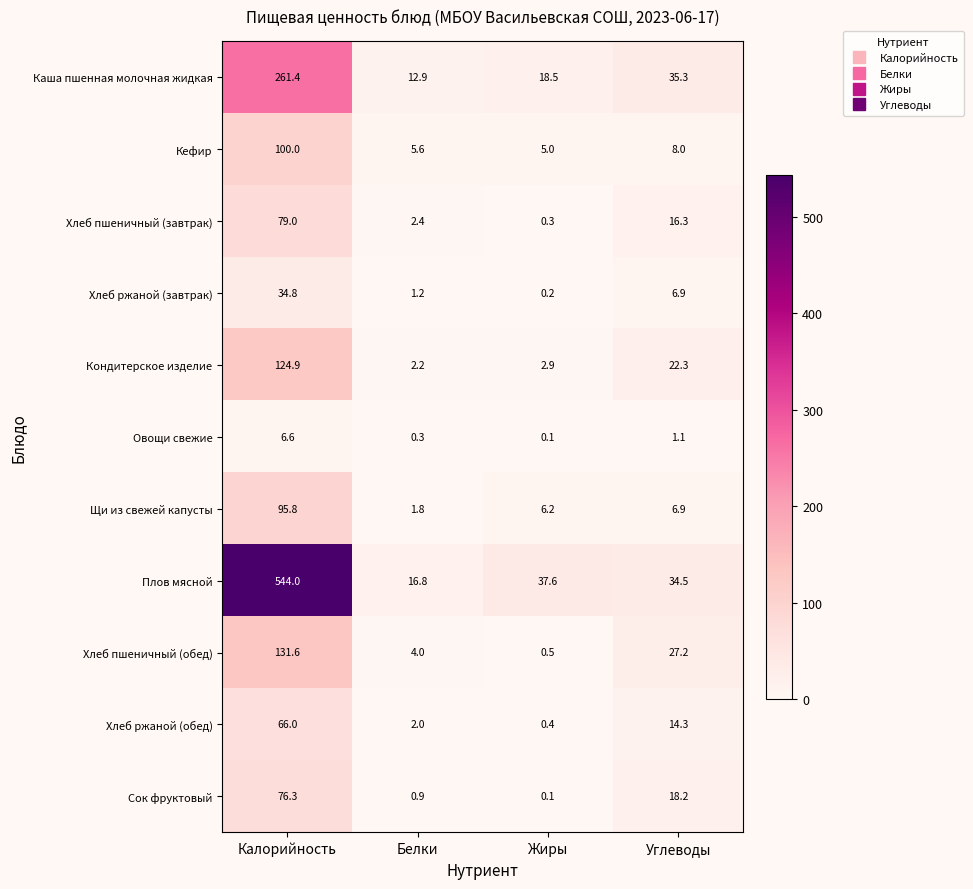

What is the approximate value of Хлеб ржаной (обед) at Калорийность?

66.0